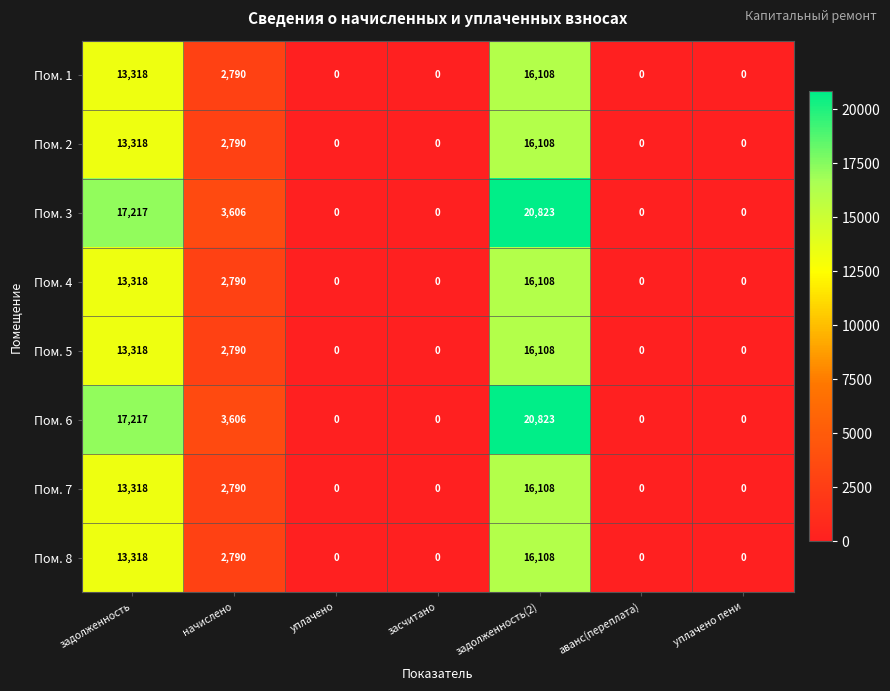

How many Пом. 2 values are between 0 and 13318?

6